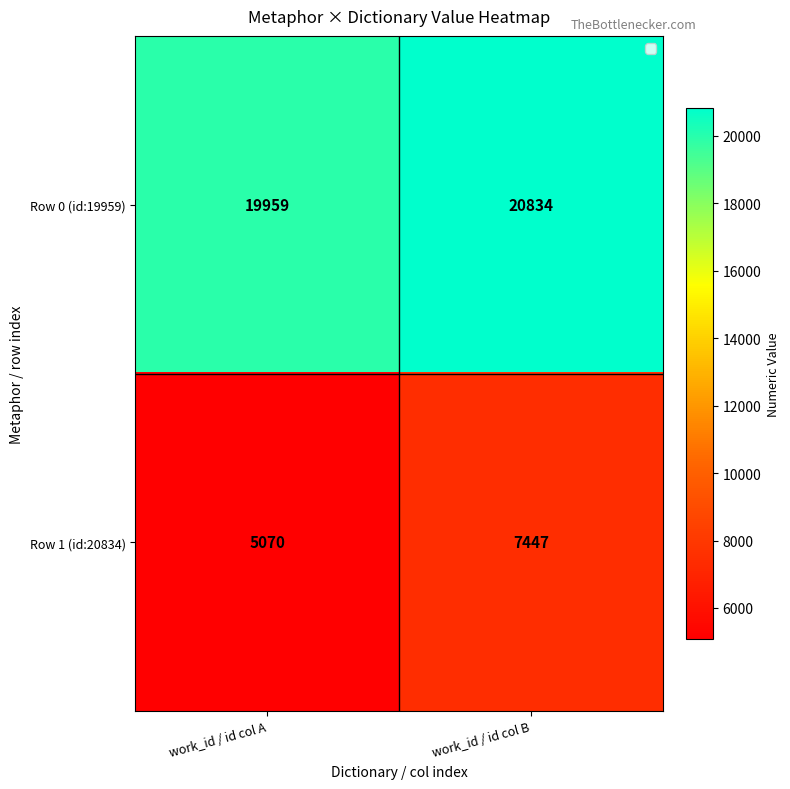

Where is Row 1 (id:20834) nearest to the value 6258?

work_id / id col A